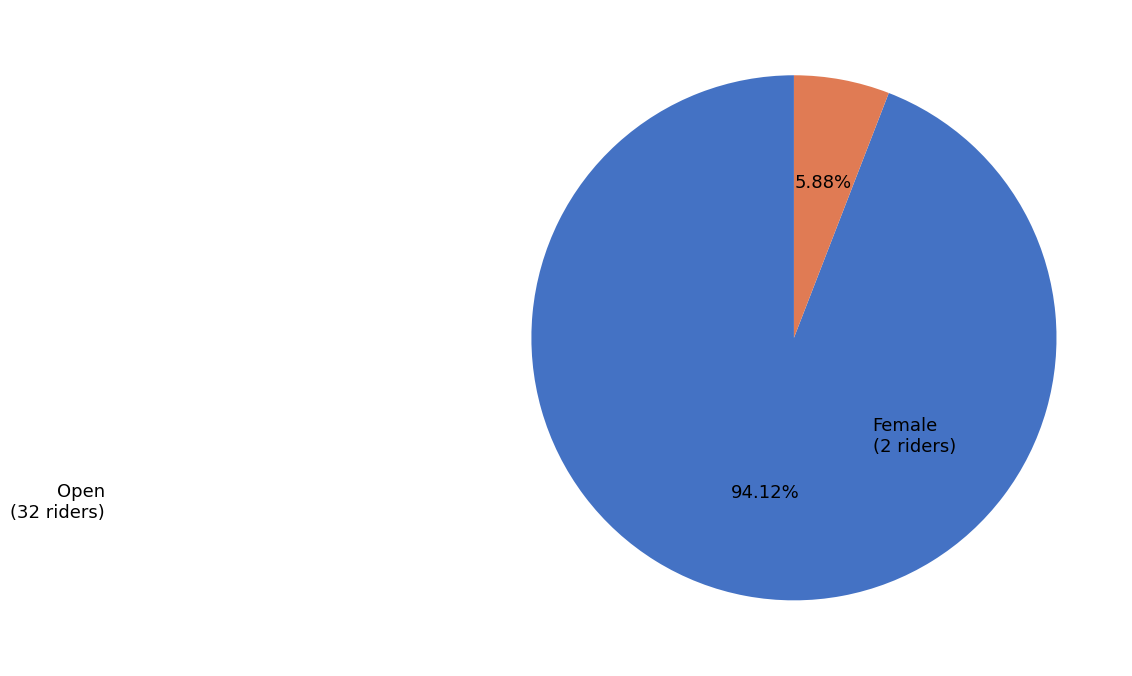

Which slice is the smallest?

Female